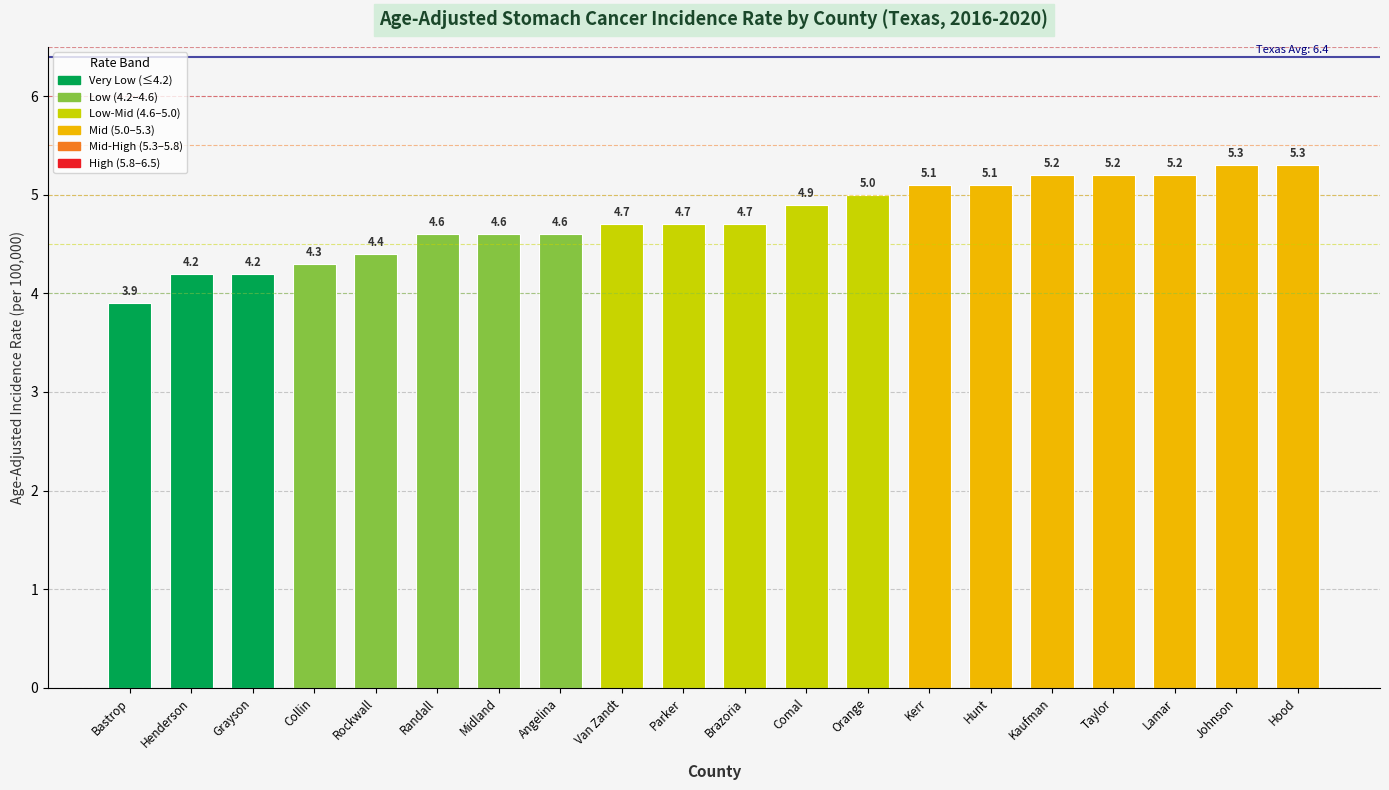

At which label is the value closest to 4?

Bastrop